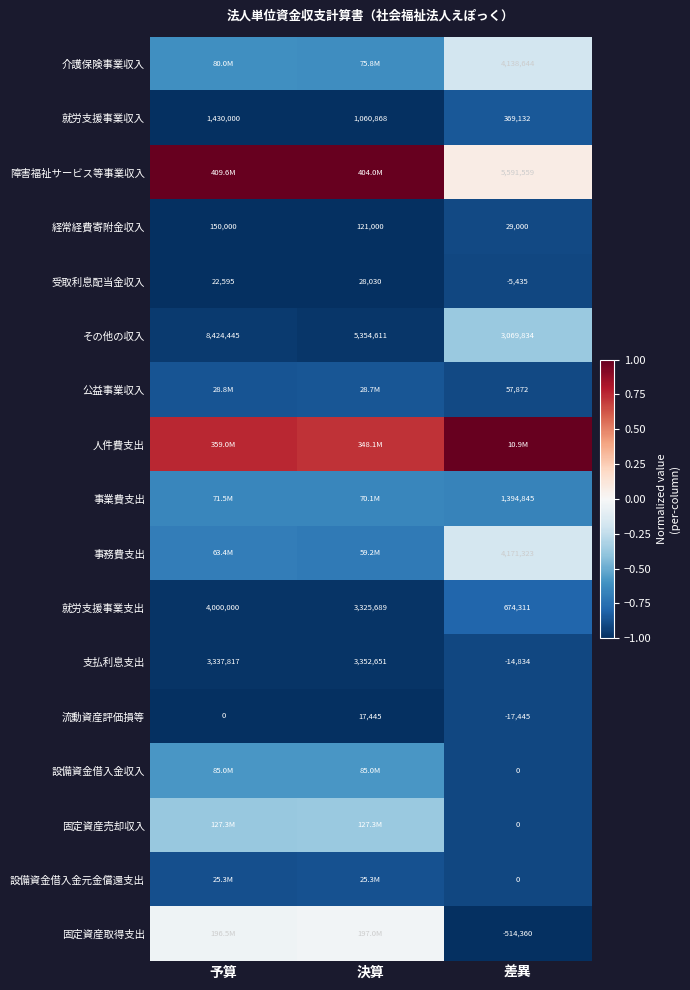

At which label does 受取利息配当金収入 reach its minimum?

差異